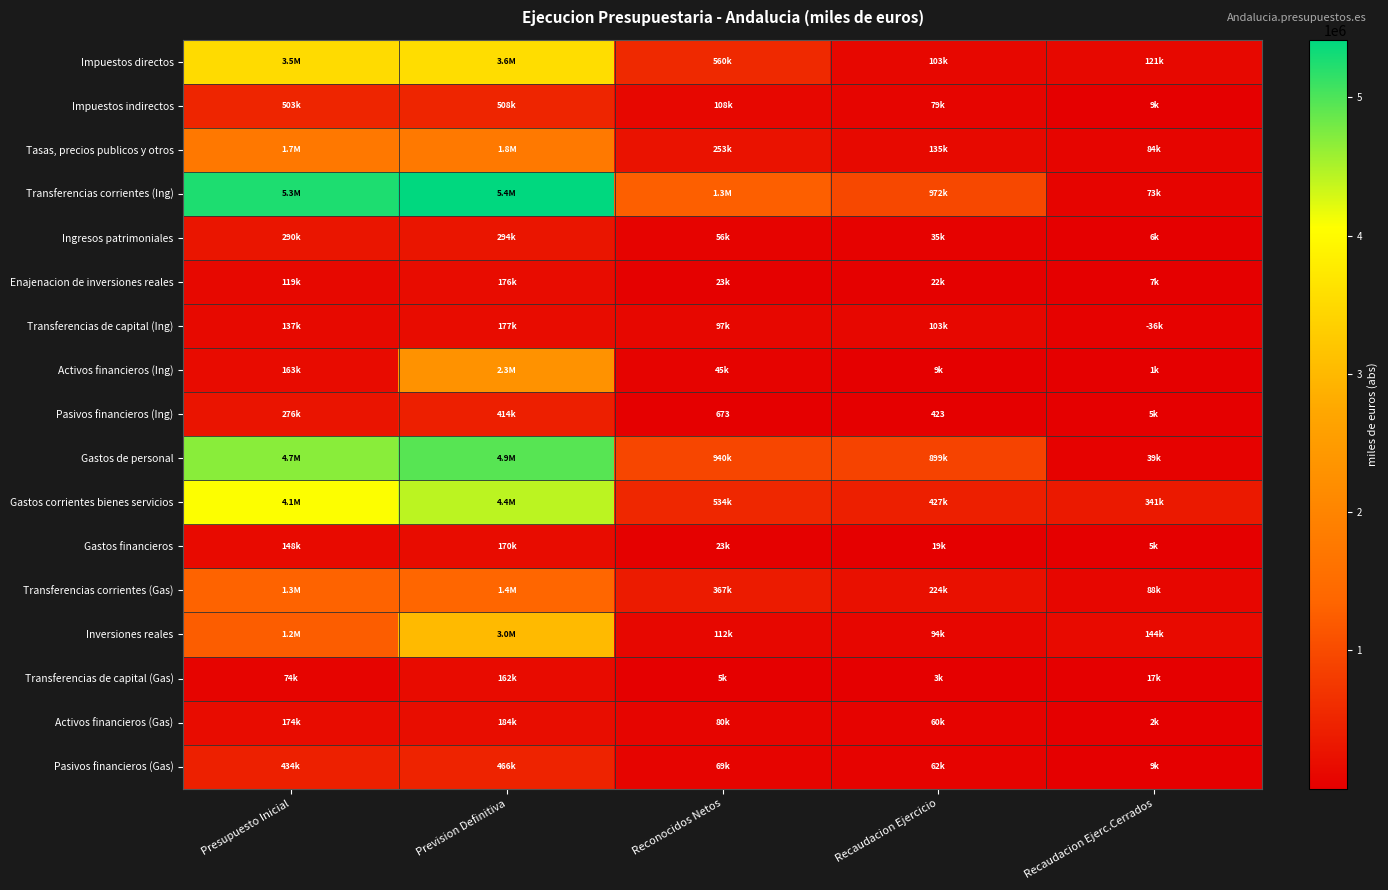

What is the difference between the second highest and minimum values in the Gastos corrientes bienes servicios series?

3727185.1